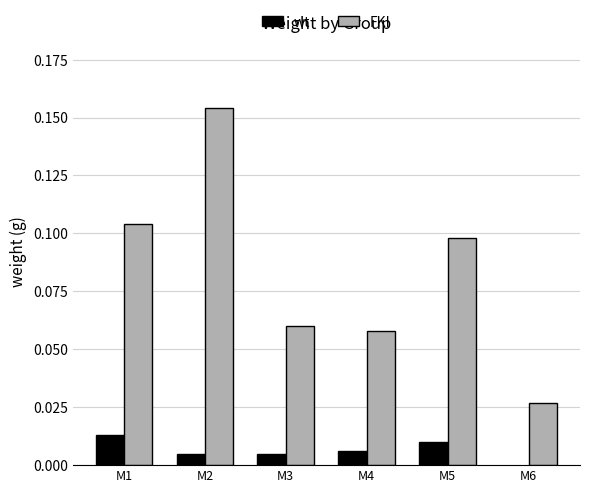

How many groups of bars are there?

6